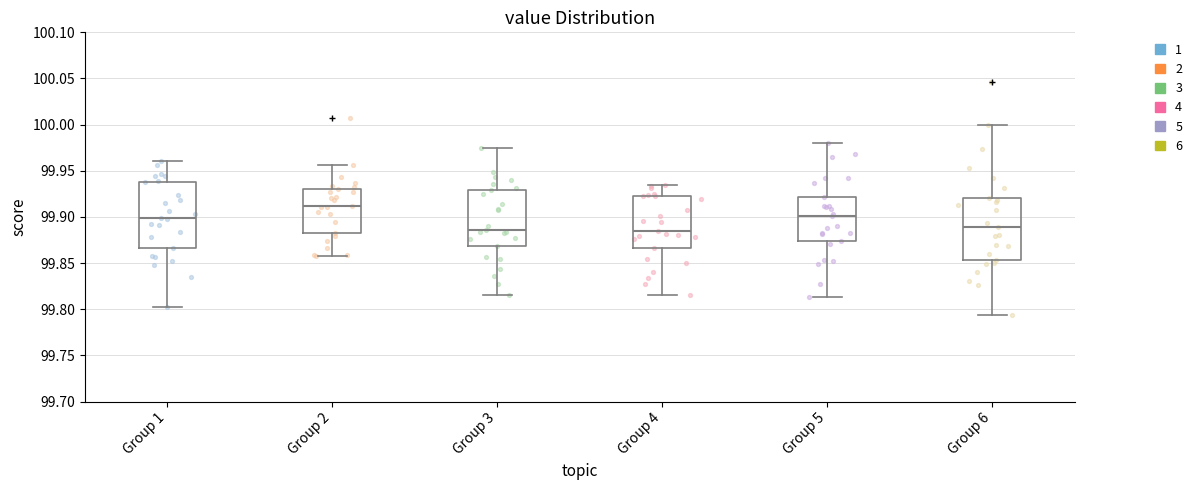

Where does the lower whisker of the box for Group 6 end on the y-axis? The values are not printed on the chart, so give them approximately, as read against the axis.

99.795